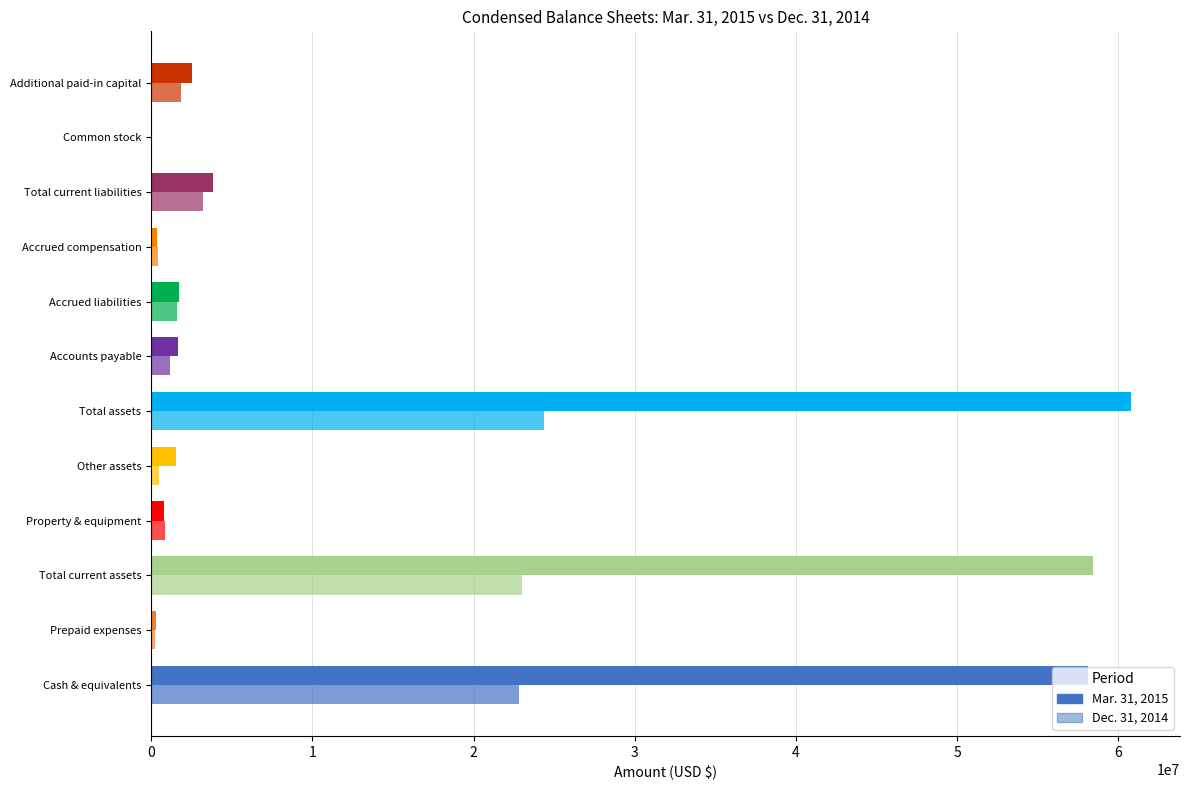

Count the number of categories in the chart.

12